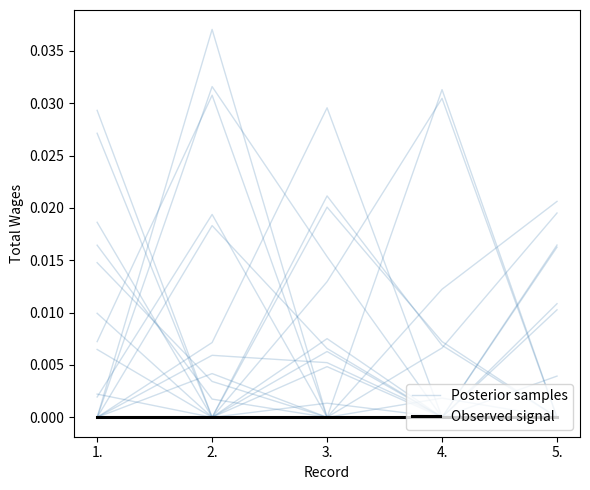

At which category is the sum across all series the highest?

4.